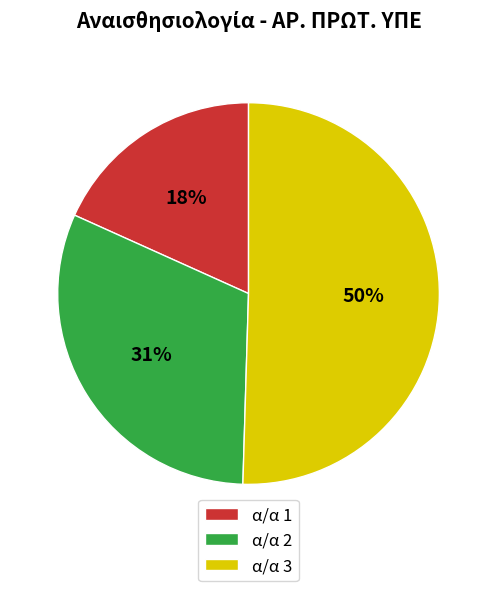

Rank the categories by value from highest to lowest.

α/α 3, α/α 2, α/α 1